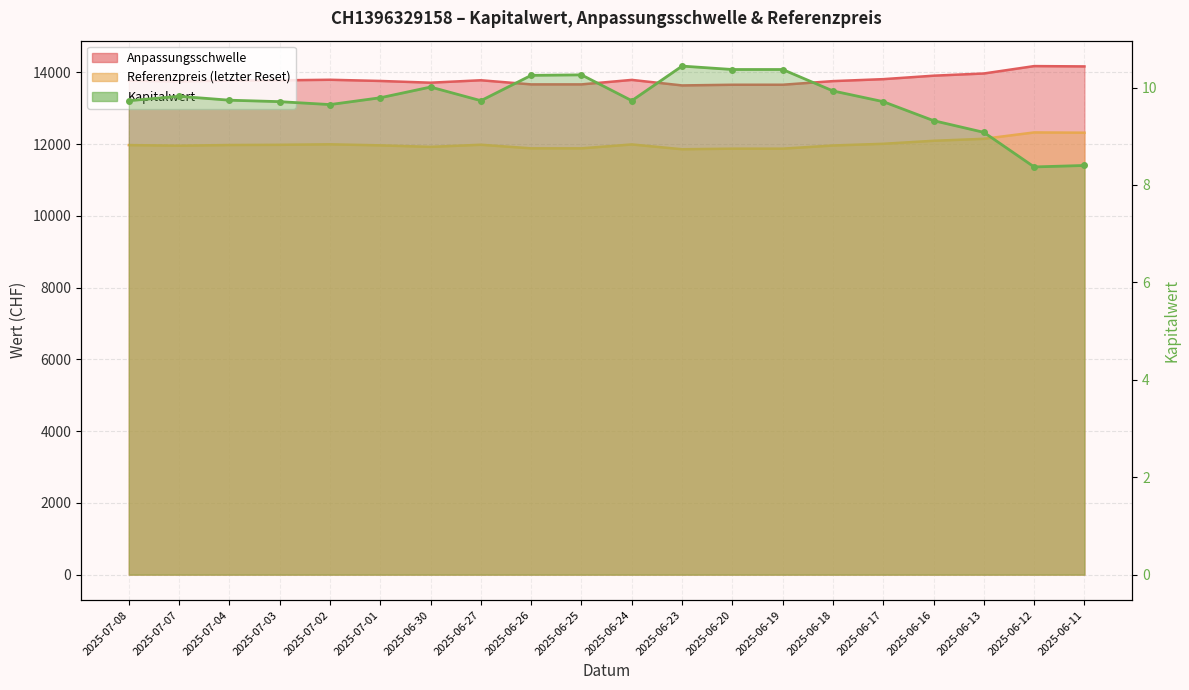

What is the difference between the maximum and minimum values in the Kapitalwert series?

2.1